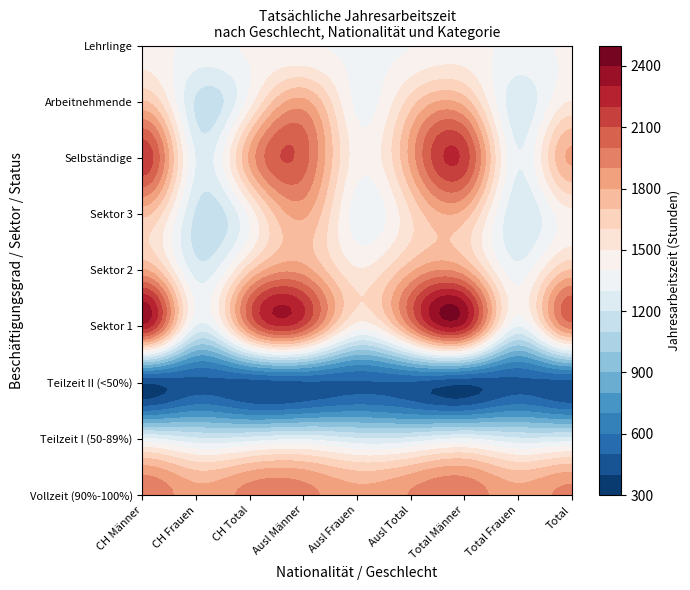

What is the spread (max minus min) of values at 7?

1365.1